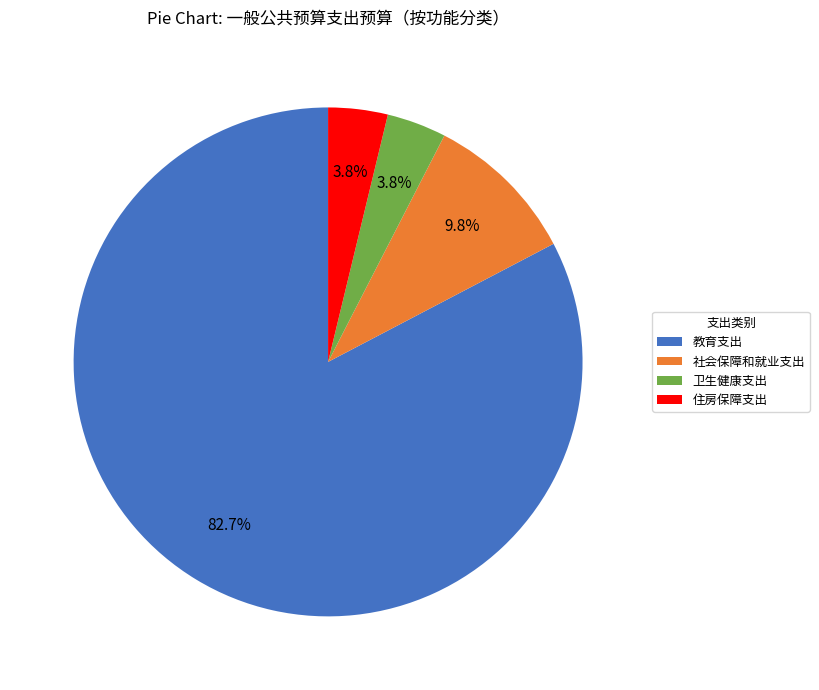

To the nearest percent, what portion does 教育支出 represent?

83%